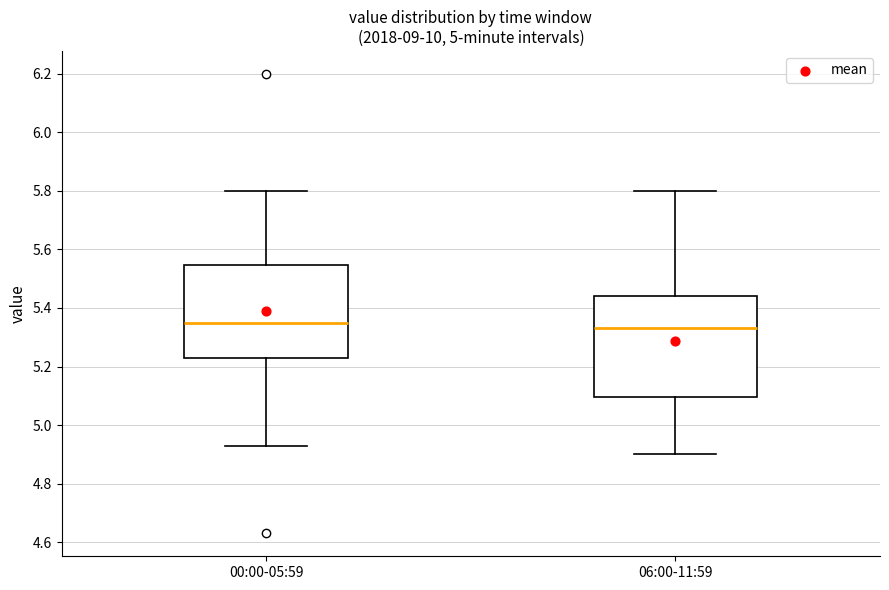

Comparing the boxes themselves (not the whiskers), which one is the tallest?

06:00-11:59